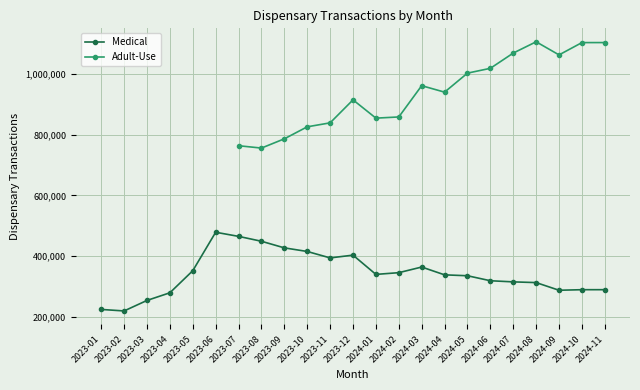

The value of Medical at 2023-05 is 581928. True or false?

False